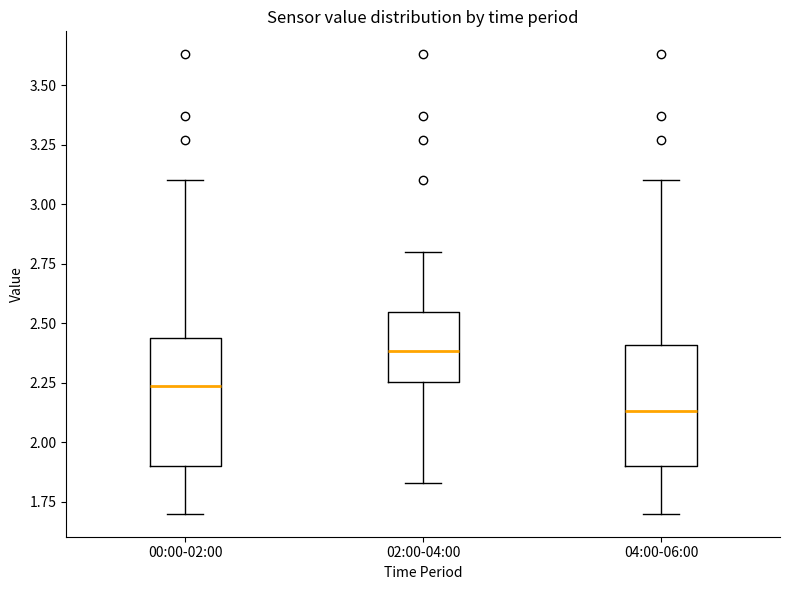

Reading left to right, transcribe this box plot: for each box, give where its median line is, the range the box spans, and where its two whiskers end, as read against the y-axis. The values are not printed on the chart, so give them approximately, as read against the axis.

00:00-02:00: median 2.25, box 1.90 to 2.45, whiskers 1.70 to 3.10
02:00-04:00: median 2.40, box 2.25 to 2.55, whiskers 1.85 to 2.80
04:00-06:00: median 2.15, box 1.90 to 2.40, whiskers 1.70 to 3.10